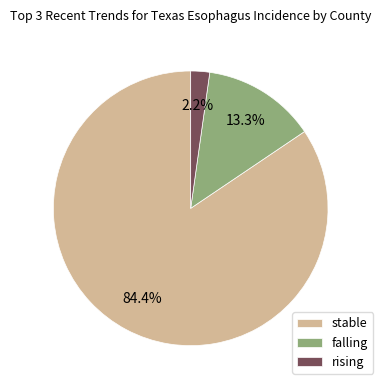

To the nearest percent, what portion does stable represent?

84%